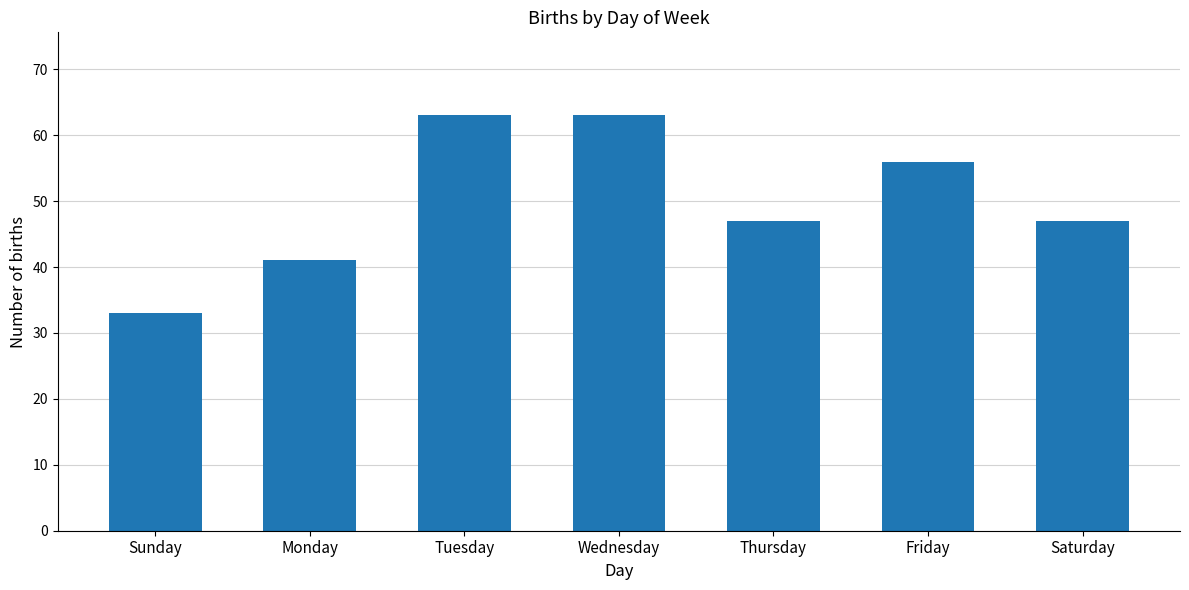

Is it true that the value at Wednesday is 16?

False